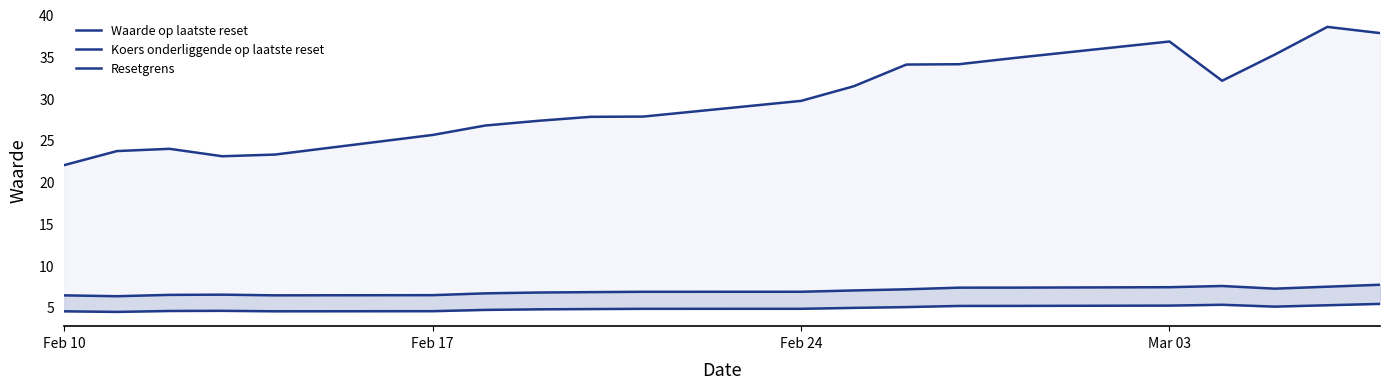

At how many categories does at least one series exceed 32?

8